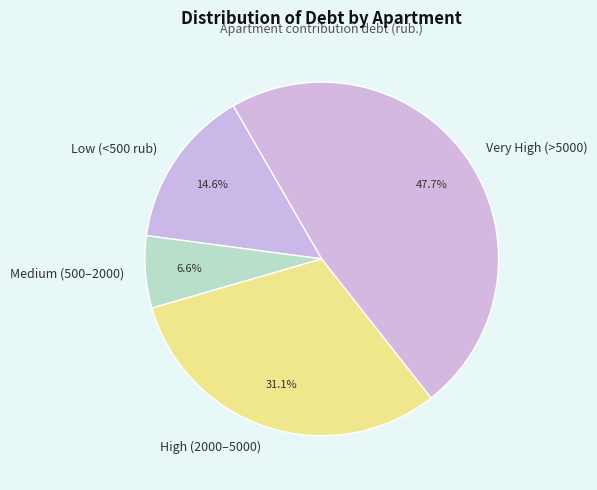

Combined, what portion of the pie is High (2000–5000) and Low (<500 rub)?

45.7%